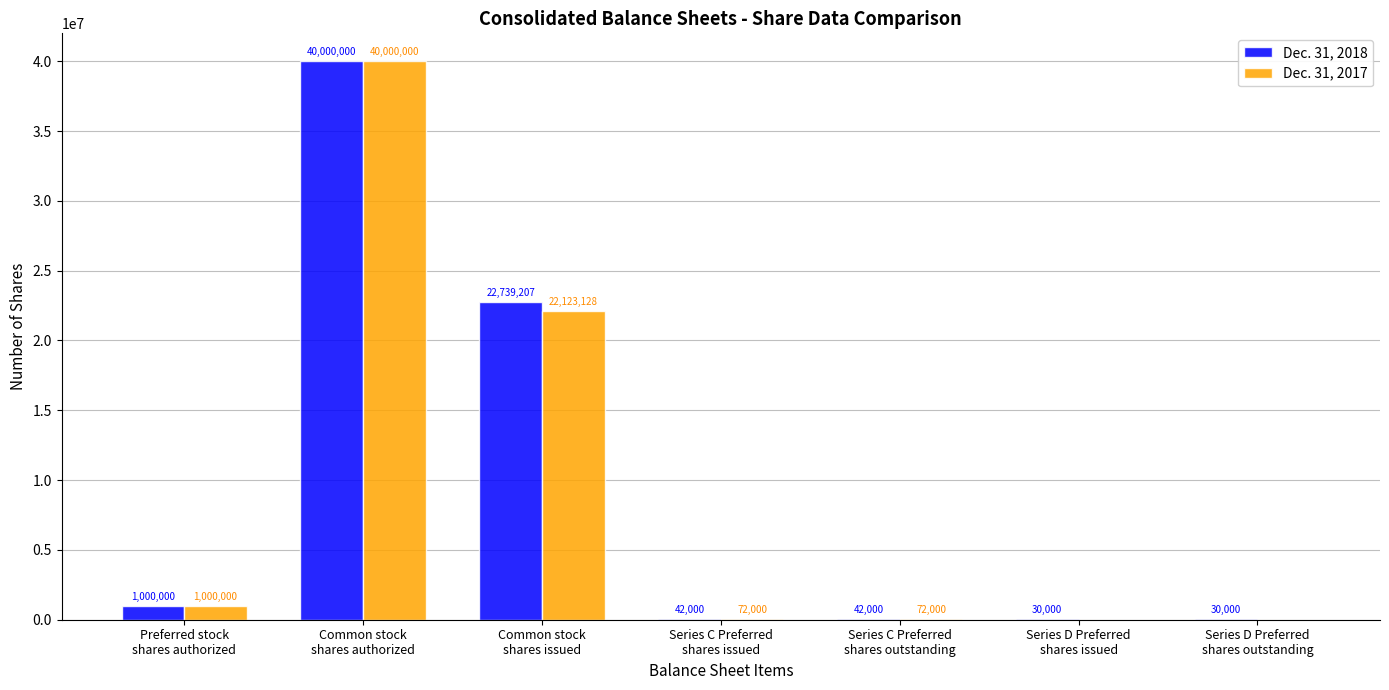

At which category is the sum across all series the highest?

Common stock
shares authorized